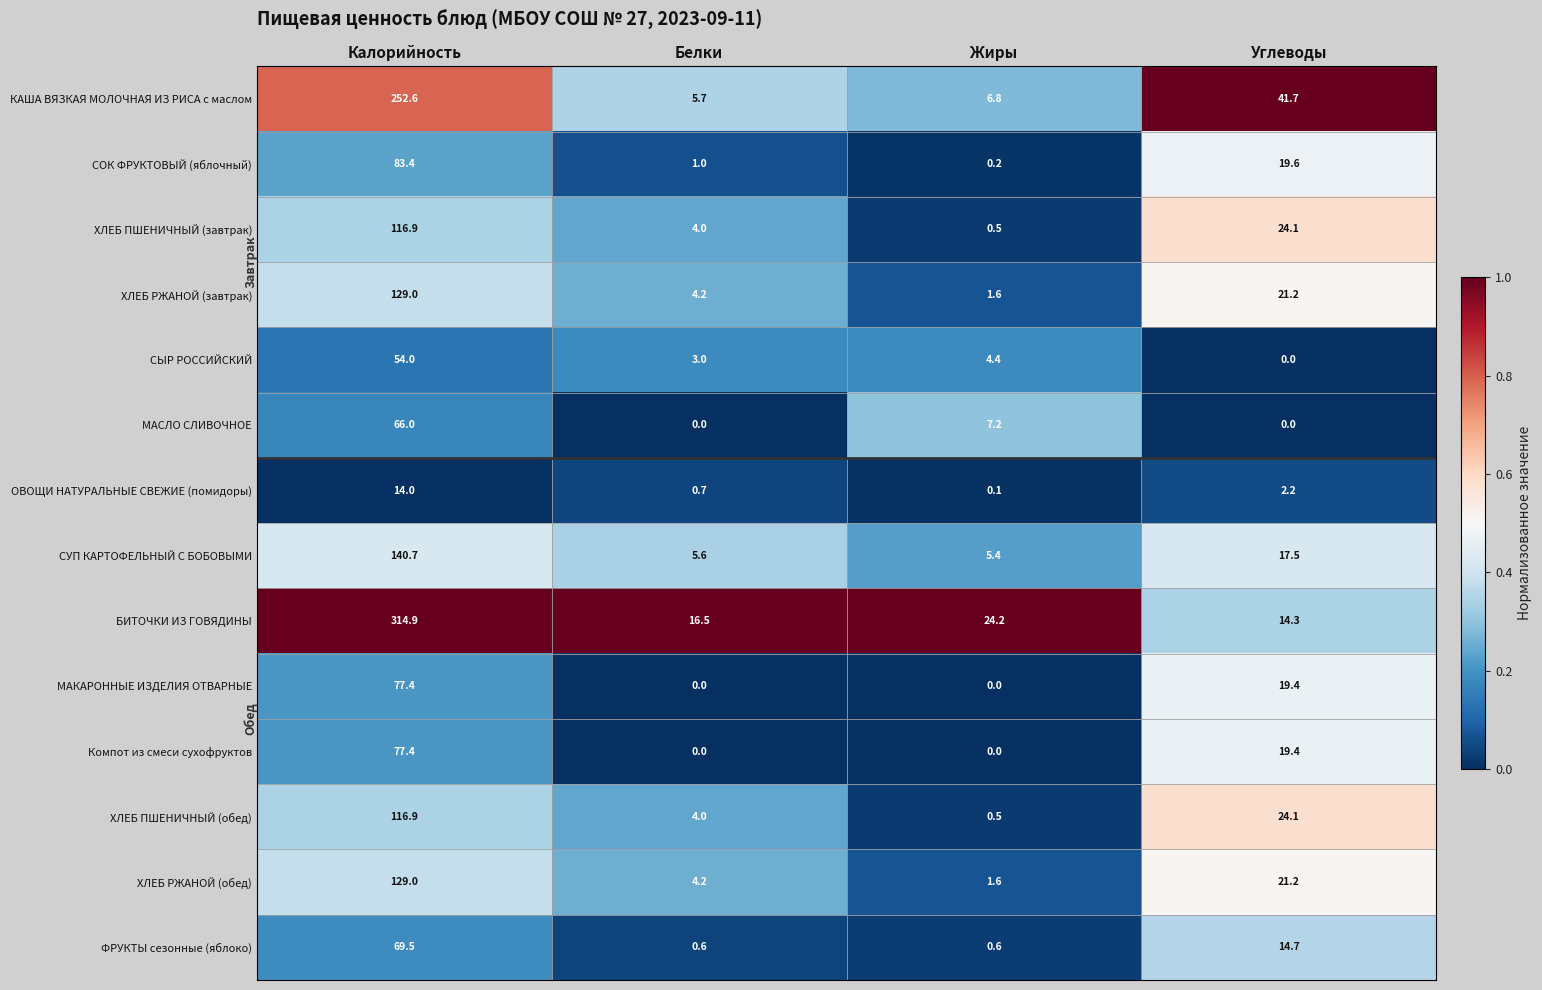

Count the number of data series in this chart.

14